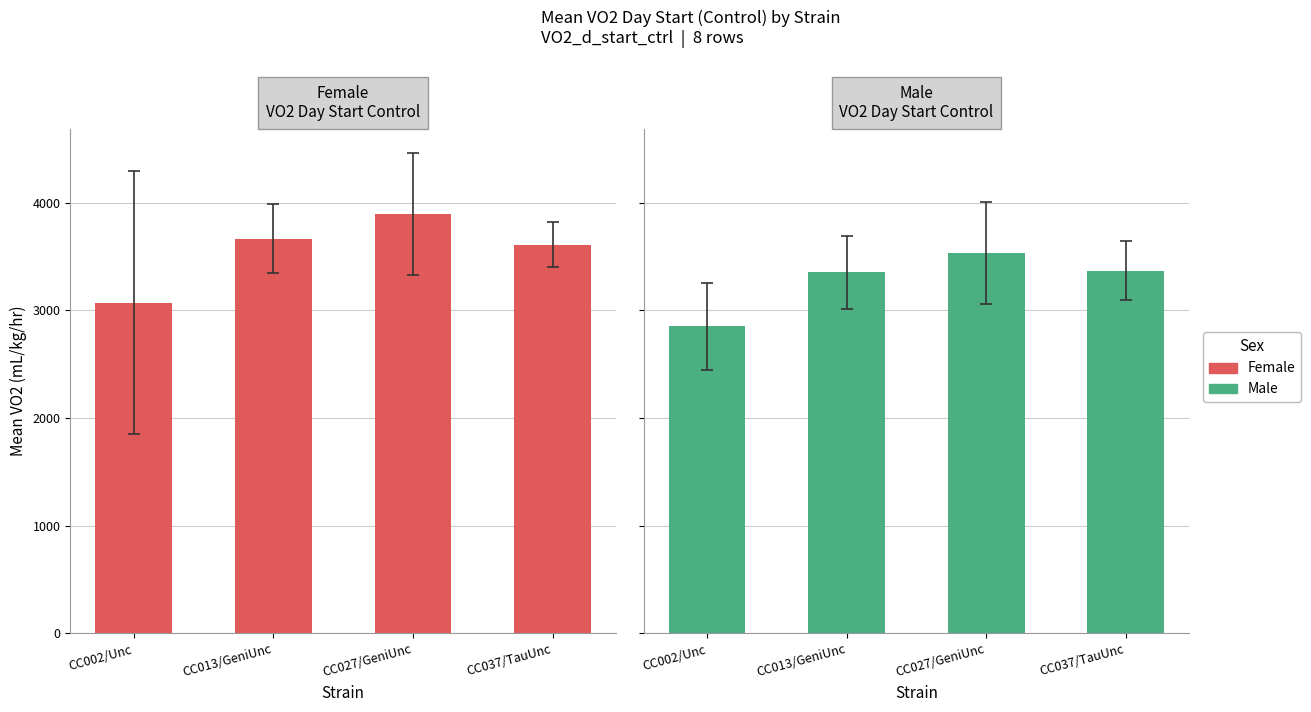

What are all the series names shown in the legend?

female_mean, male_mean